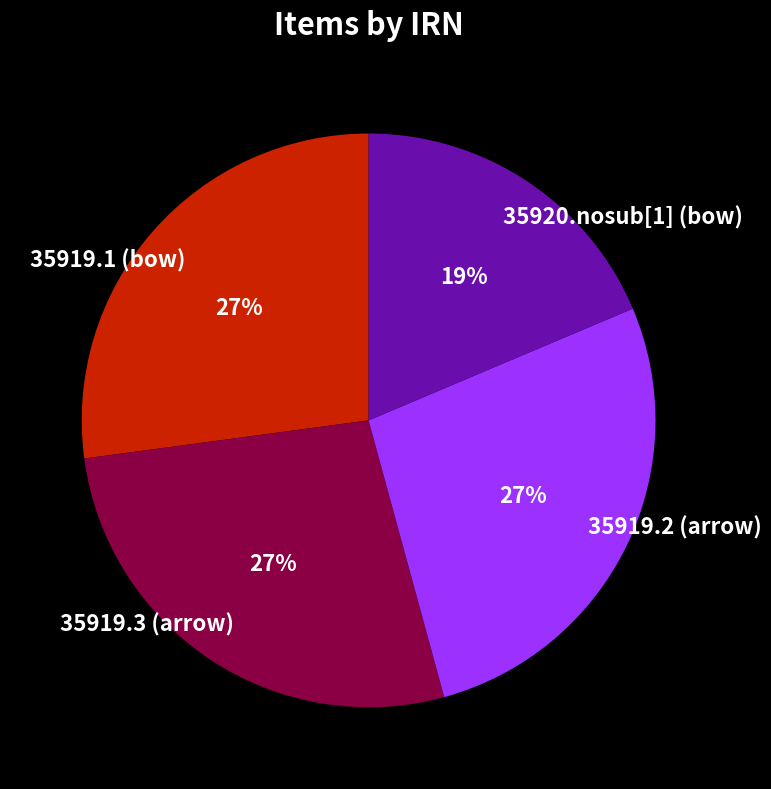

To the nearest percent, what portion does 35919.1 (bow) represent?

27%